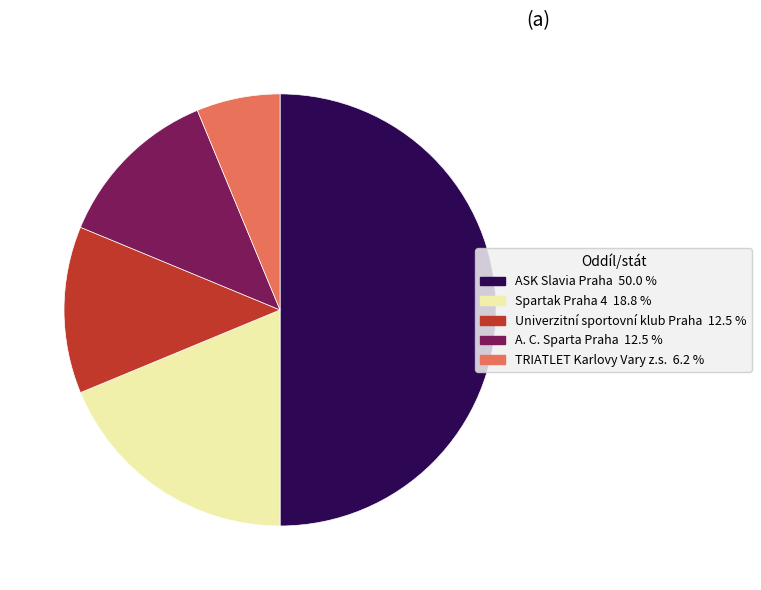

Between ASK Slavia Praha and TRIATLET Karlovy Vary z.s., which is larger?

ASK Slavia Praha